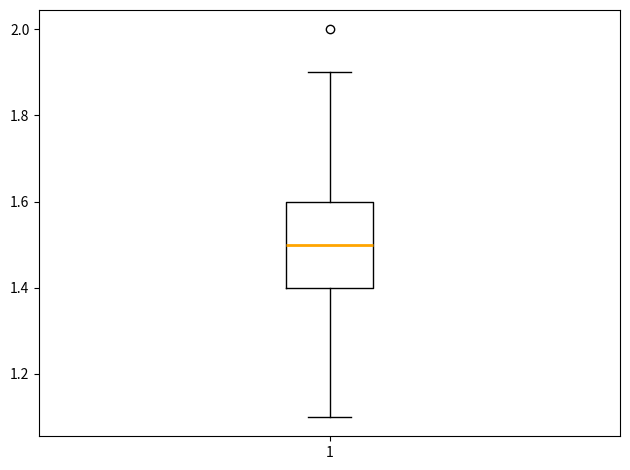

Read this box plot against the y-axis: the position of the median line, the range covered by the box, and the ends of both whiskers. The values are not printed on the chart, so give them approximately, as read against the axis.

median 1.5, box 1.4 to 1.6, whiskers 1.1 to 1.9